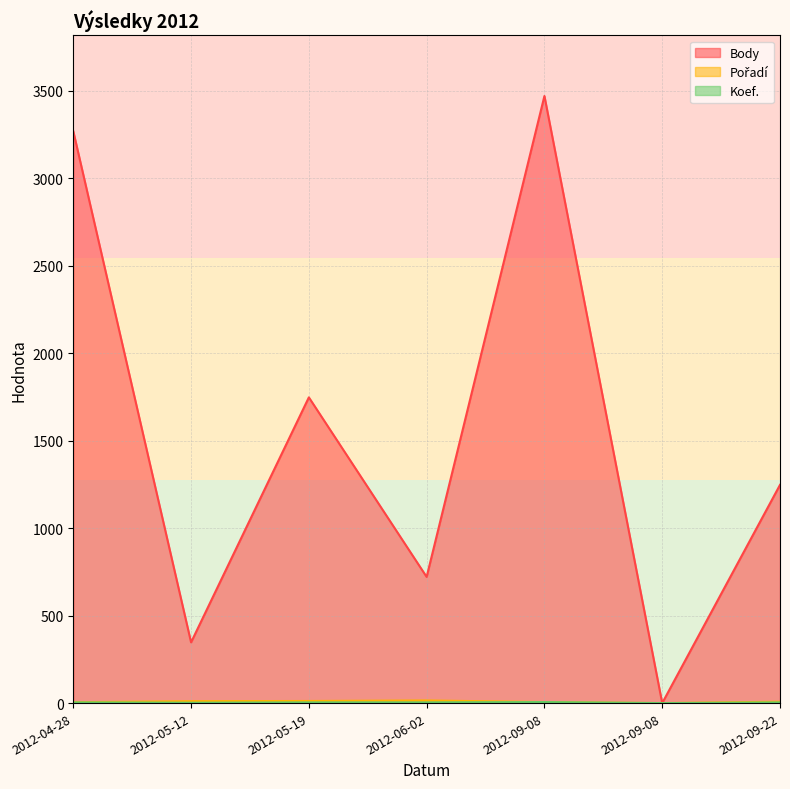

At which category is the sum across all series the highest?

2012-09-08